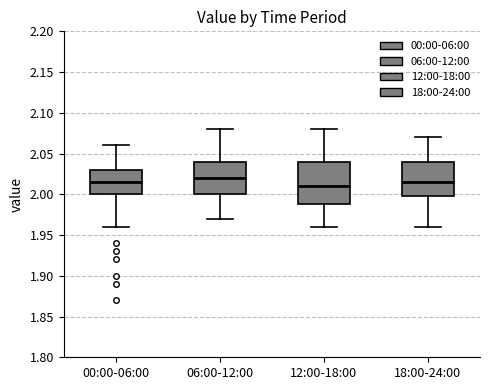

Reading left to right, transcribe this box plot: for each box, give where its median line is, the range the box spans, and where its two whiskers end, as read against the y-axis. The values are not printed on the chart, so give them approximately, as read against the axis.

00:00-06:00: median 2.015, box 2.000 to 2.030, whiskers 1.960 to 2.060
06:00-12:00: median 2.020, box 2.000 to 2.040, whiskers 1.970 to 2.080
12:00-18:00: median 2.010, box 1.990 to 2.040, whiskers 1.960 to 2.080
18:00-24:00: median 2.015, box 2.000 to 2.040, whiskers 1.960 to 2.070